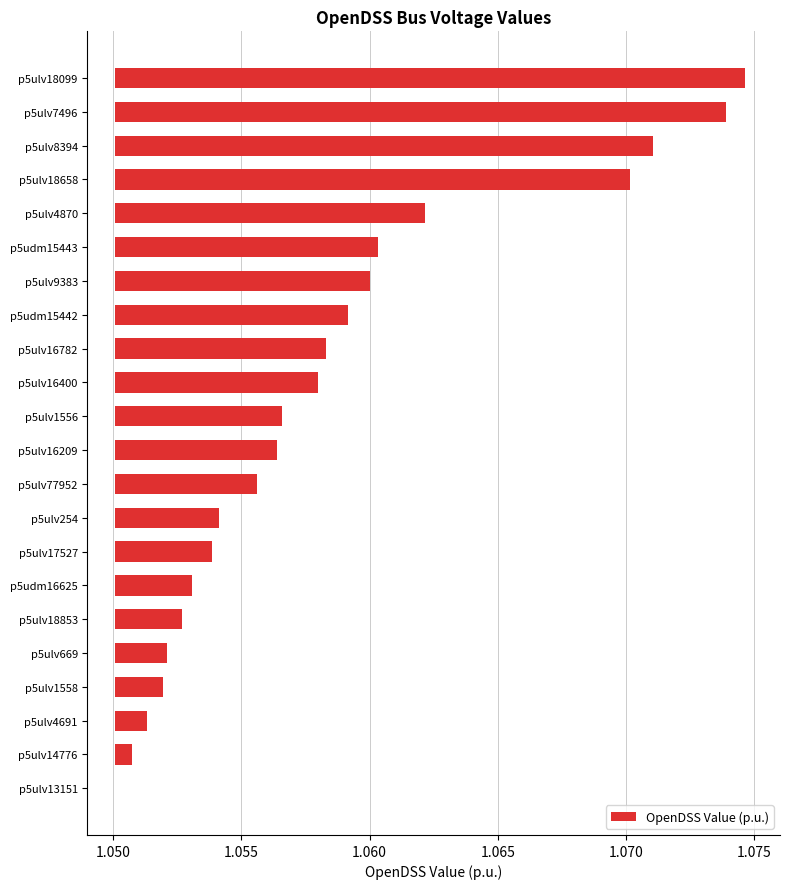

The chart shows a value of 0.0 at p5ulv8394. True or false?

True